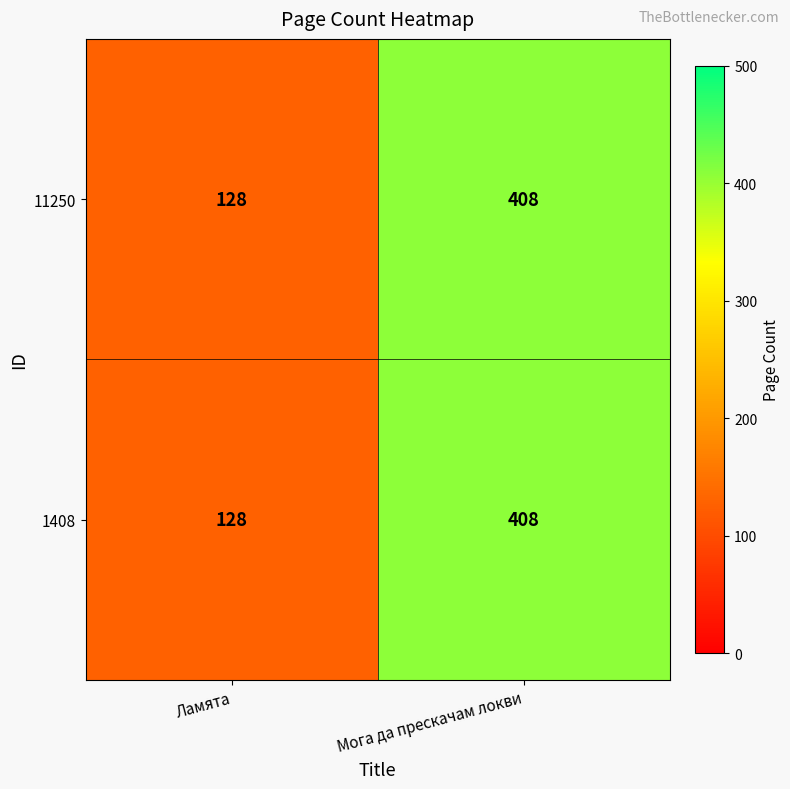

List the labels in order of 11250 value, smallest first.

Ламята, Мога да прескачам локви